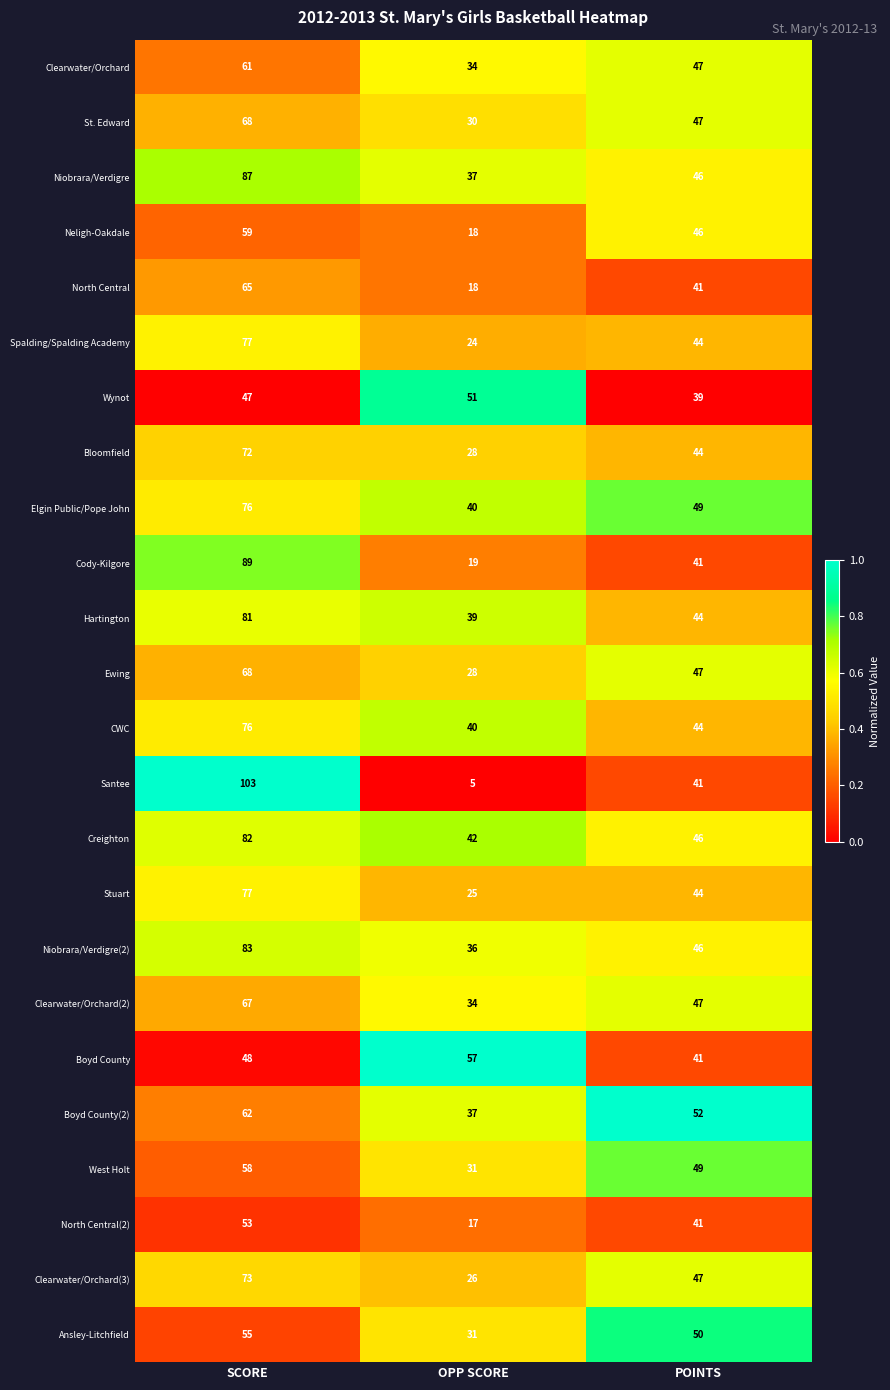

At which label is North Central closest to 41?

POINTS